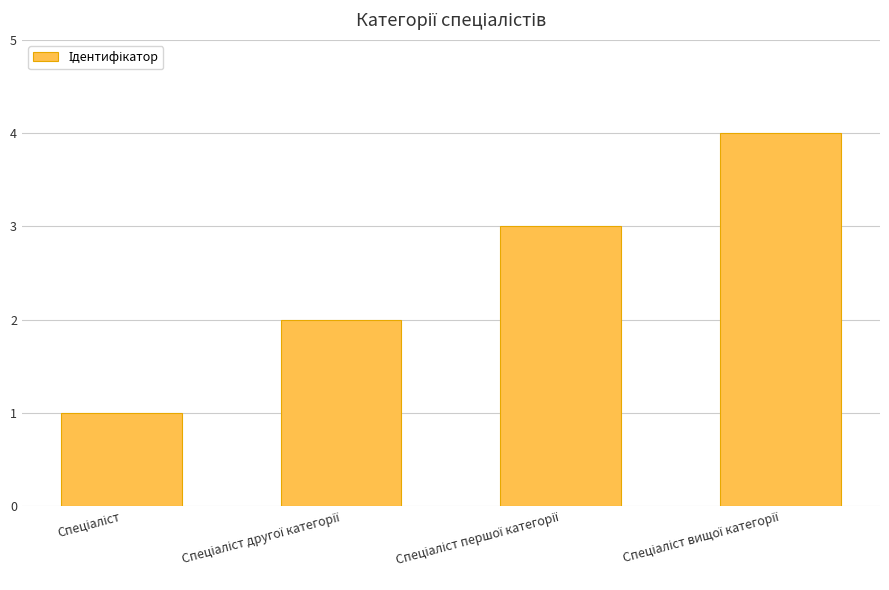

What is the sum of all values?

10